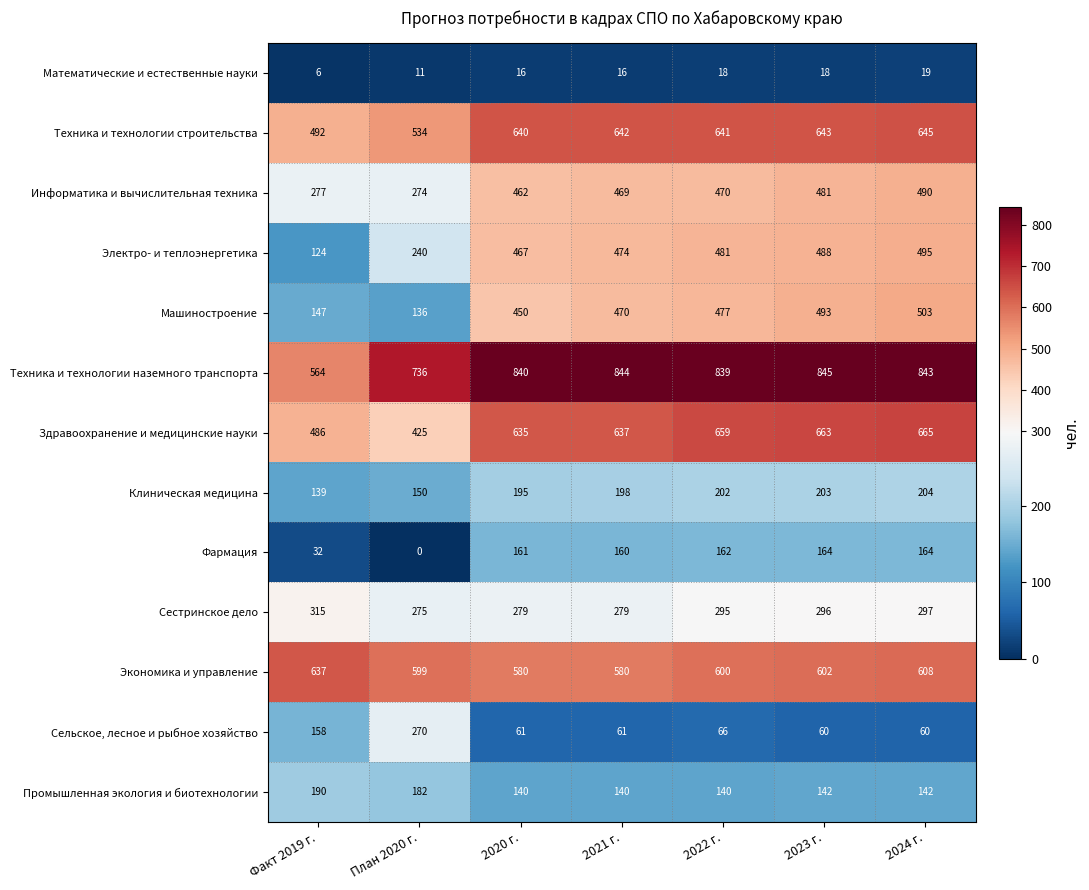

At 2020 г., list the series in order from largest to smallest.

Техника и технологии наземного транспорта, Техника и технологии строительства, Здравоохранение и медицинские науки, Экономика и управление, Электро- и теплоэнергетика, Информатика и вычислительная техника, Машиностроение, Сестринское дело, Клиническая медицина, Фармация, Промышленная экология и биотехнологии, Сельское, лесное и рыбное хозяйство, Математические и естественные науки